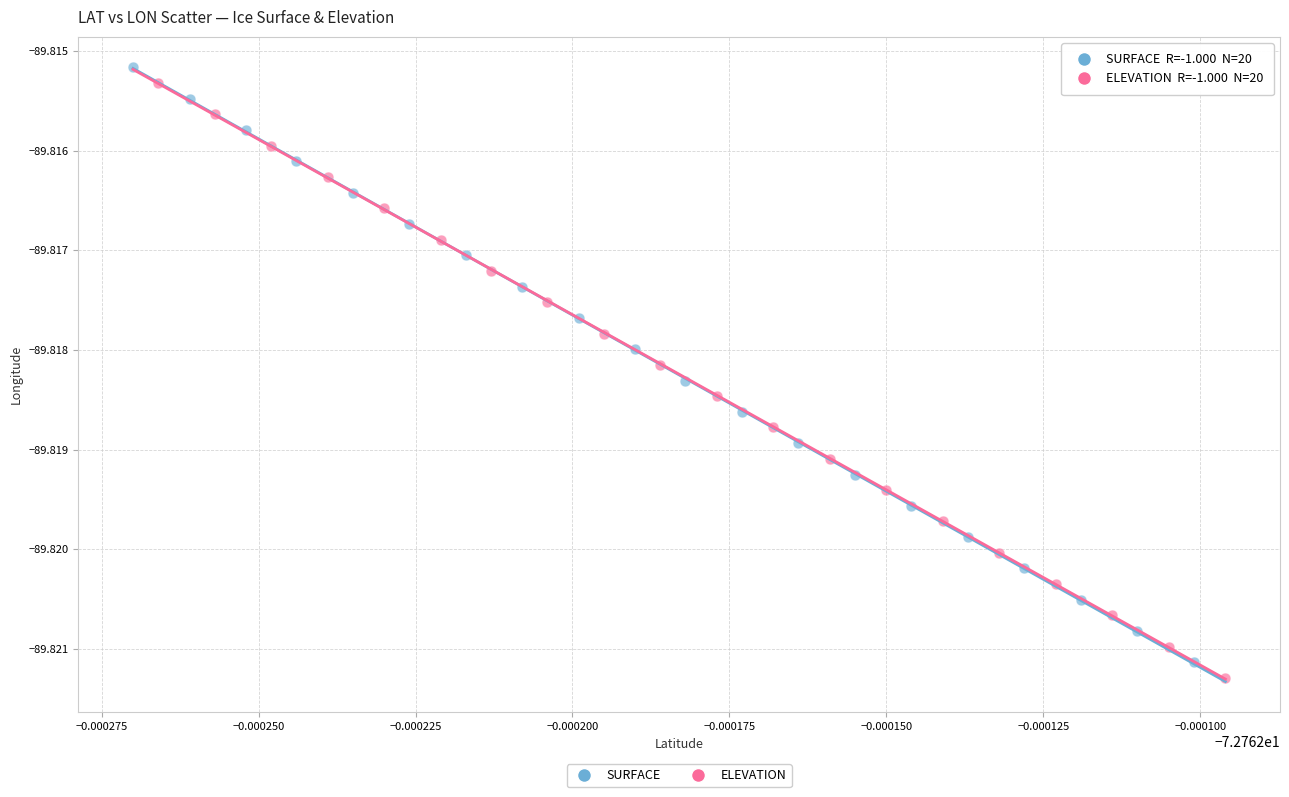

What are all the series names shown in the legend?

SURFACE, ELEVATION